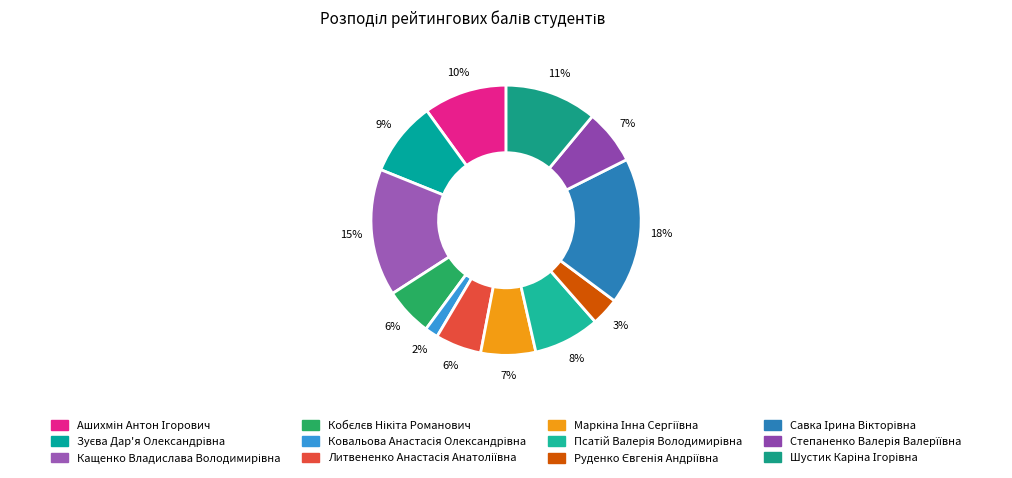

What is the ratio of the value at Руденко Євгенія Андріївна to the value at Кащенко Владислава Володимирівна?

0.2